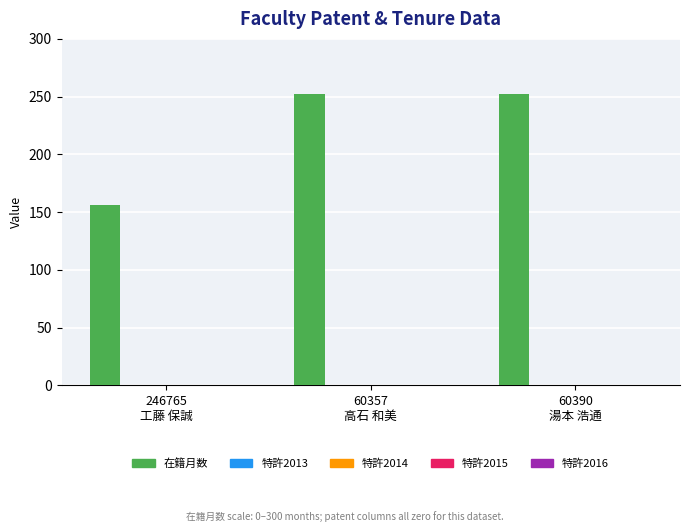

What is the value of the 3rd bar from the left?

252